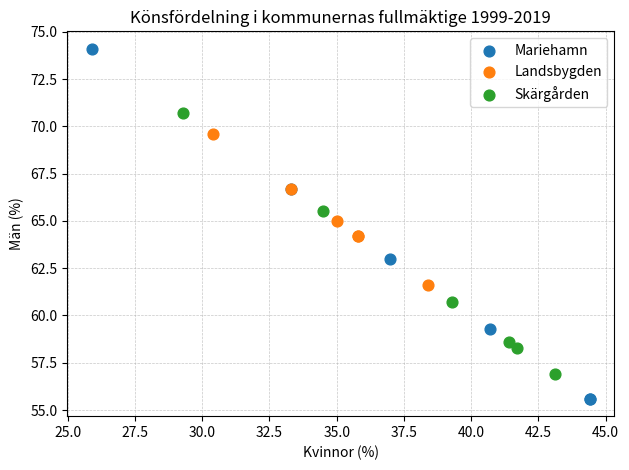

What are all the series names shown in the legend?

Mariehamn, Landsbygden, Skärgården